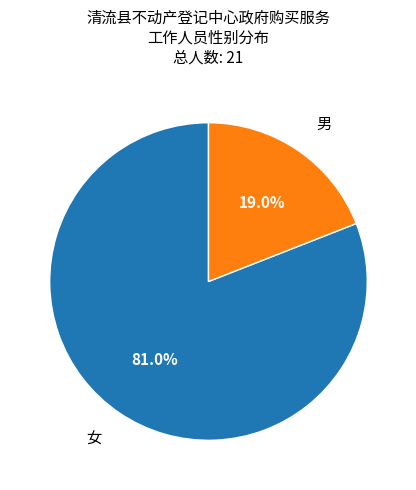

To the nearest percent, what is the average slice percentage?

50%